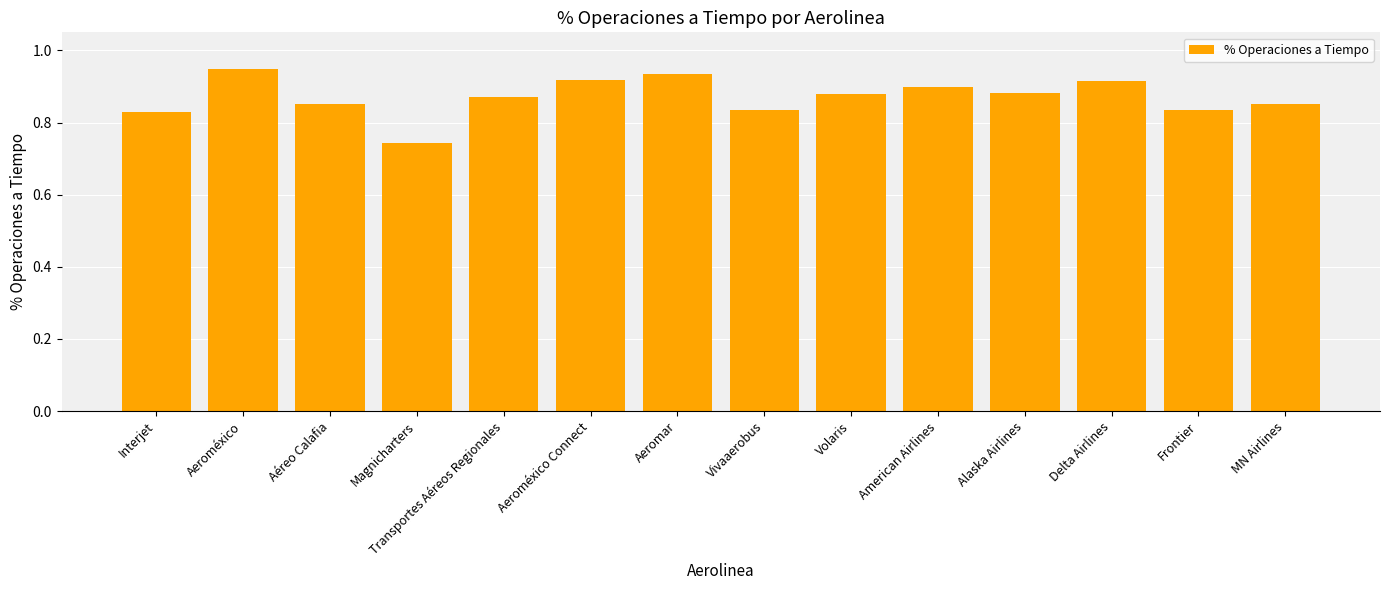

At which category does the chart reach its minimum across all series?

Magnicharters